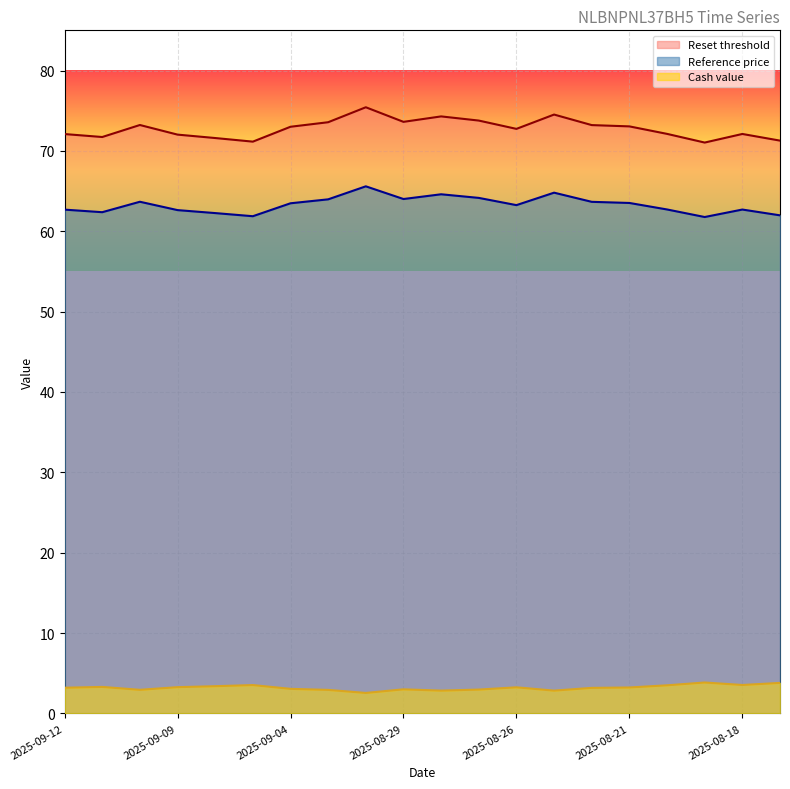

What is the value of the Cash value point at the 5th from the left?

3.4